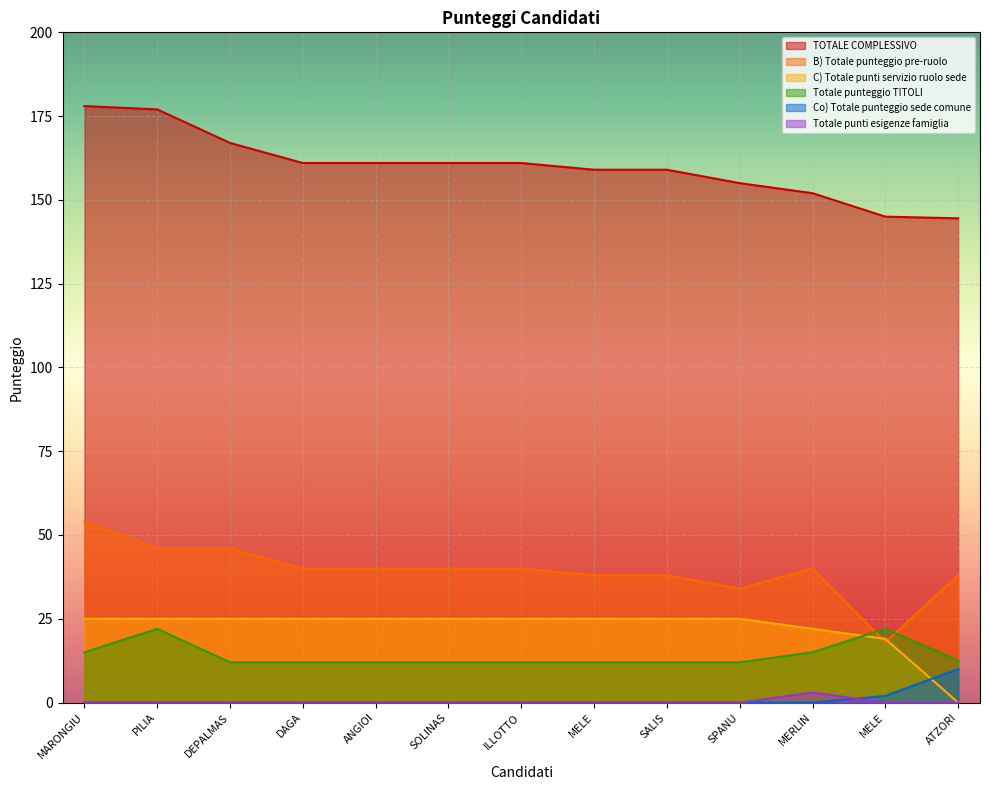

How many times do B) Totale punteggio pre-ruolo and C) Totale punti servizio ruolo sede cross each other?

2